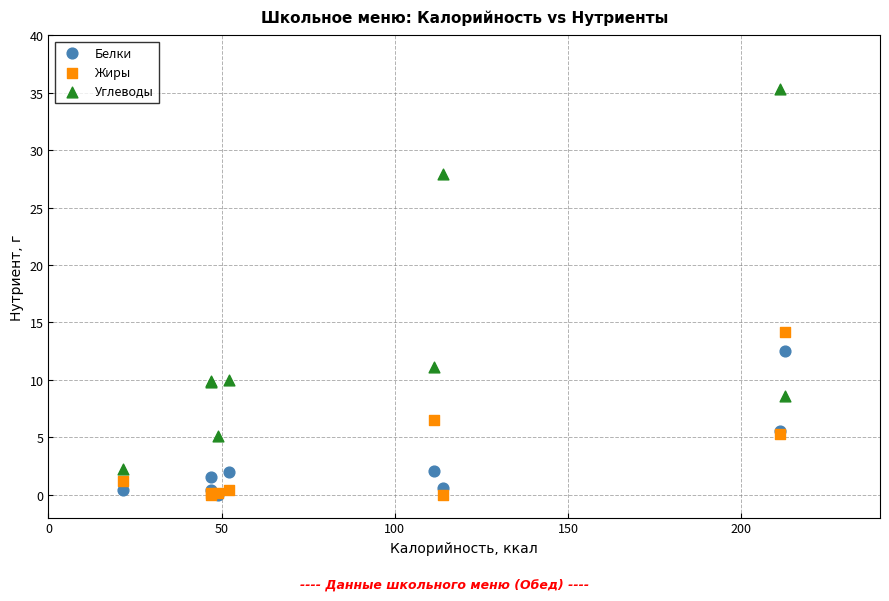

Across all series, what Y value is closest to 17?

14.2